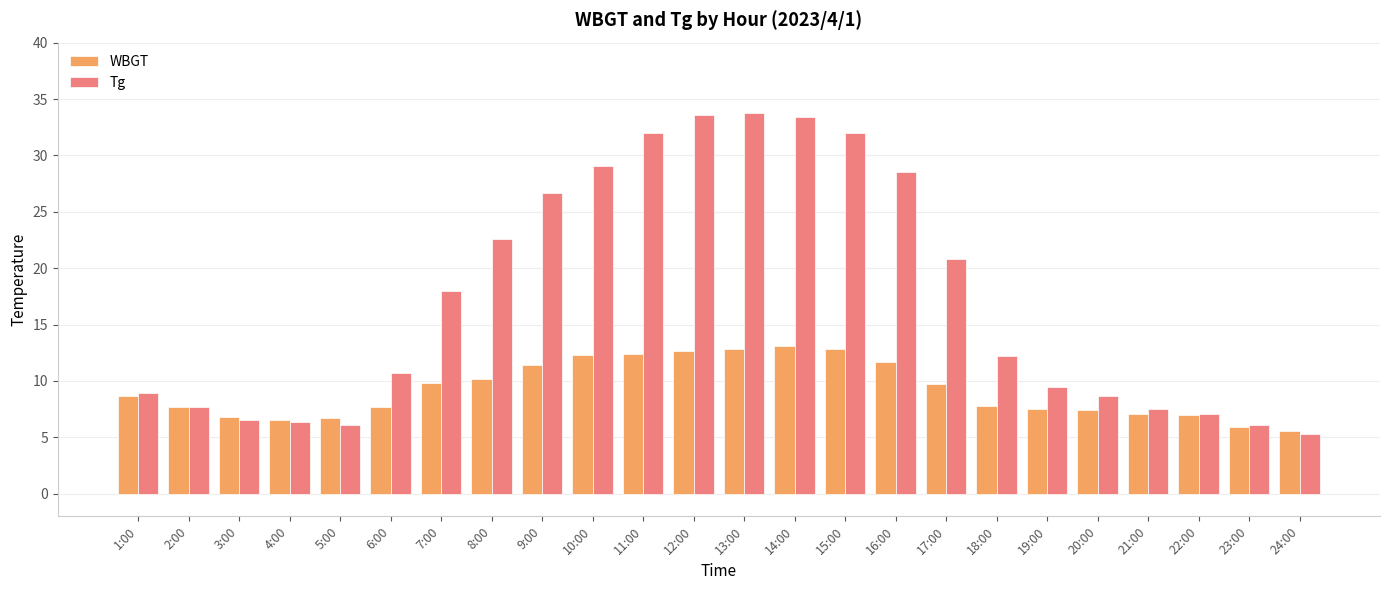

What is the label of the 17th bar from the right?

8:00